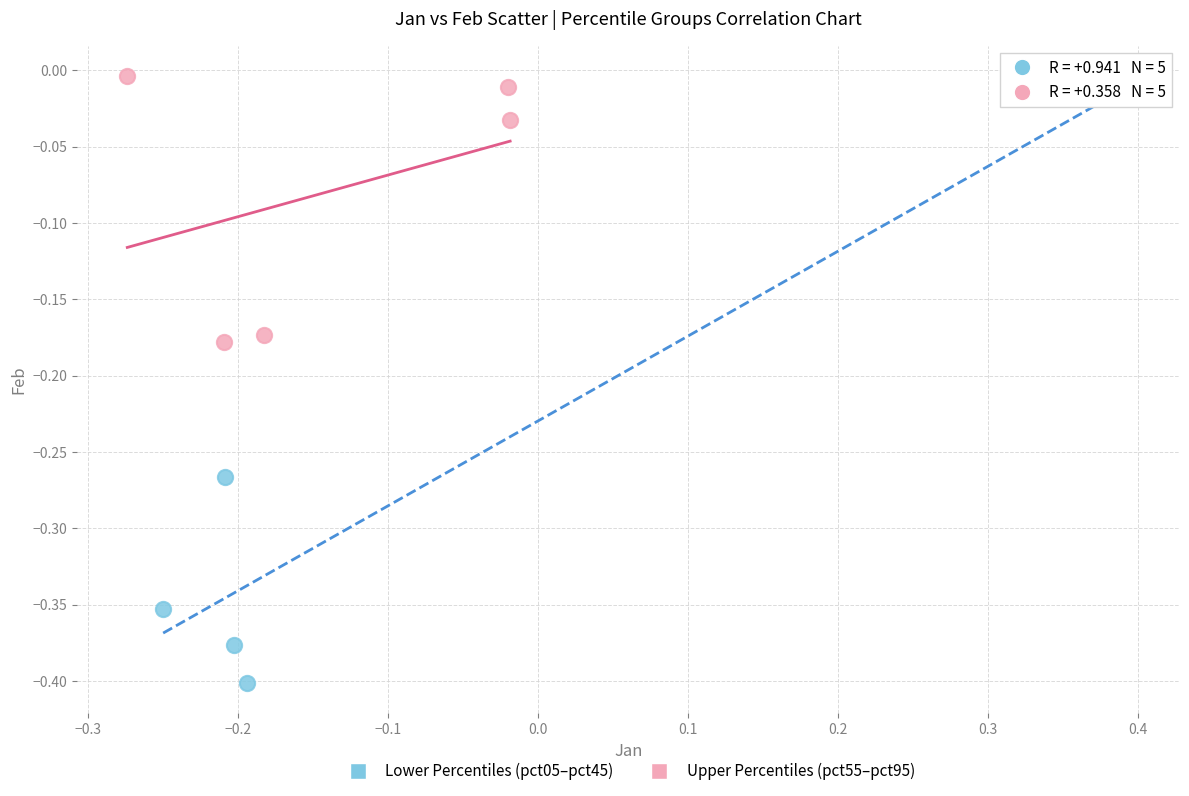

What are all the series names shown in the legend?

Lower Percentiles (pct05–pct45), Upper Percentiles (pct55–pct95)